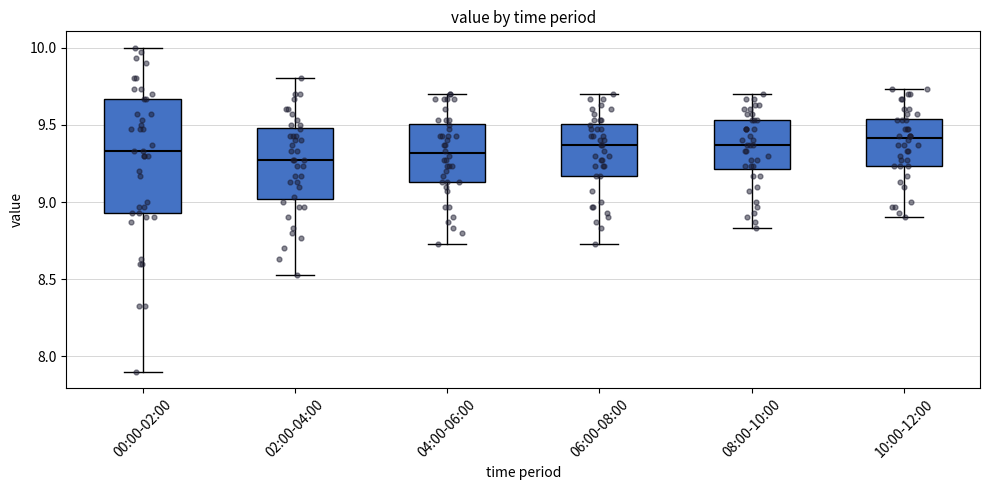

Where does the median line of the box for 08:00-10:00 sit on the y-axis? The values are not printed on the chart, so give them approximately, as read against the axis.

9.35